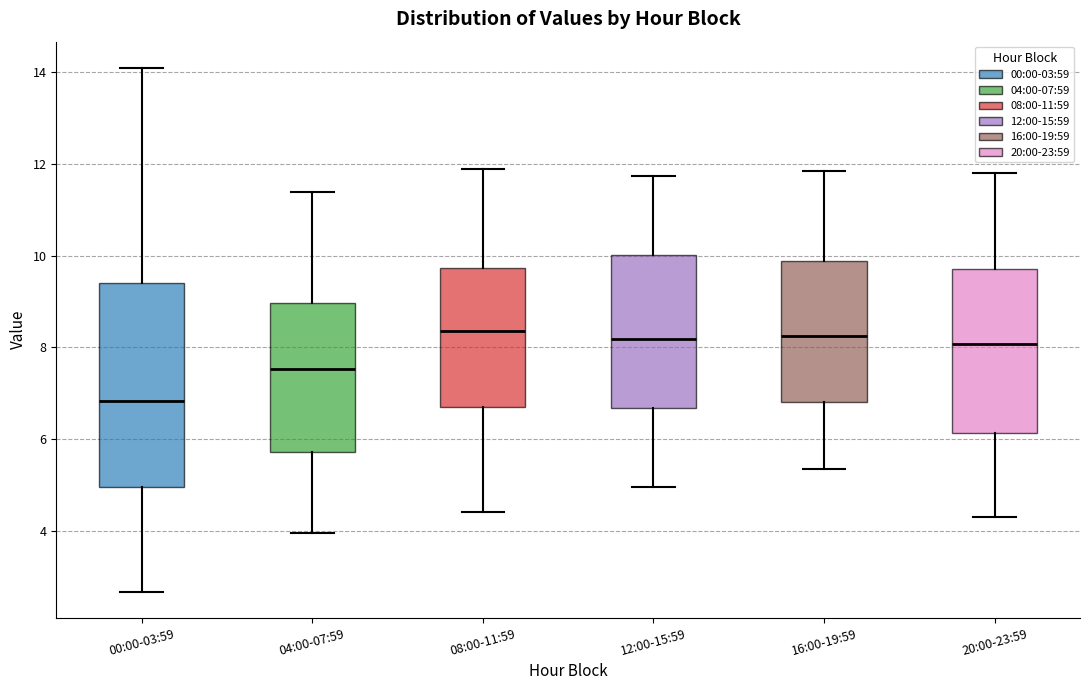

Comparing the boxes themselves (not the whiskers), which one is the tallest?

00:00-03:59